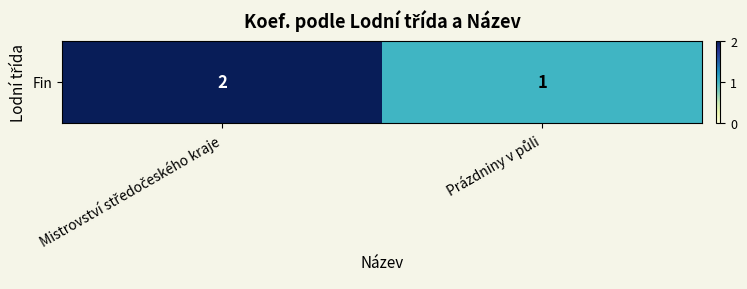

What is the greatest value displayed?

2